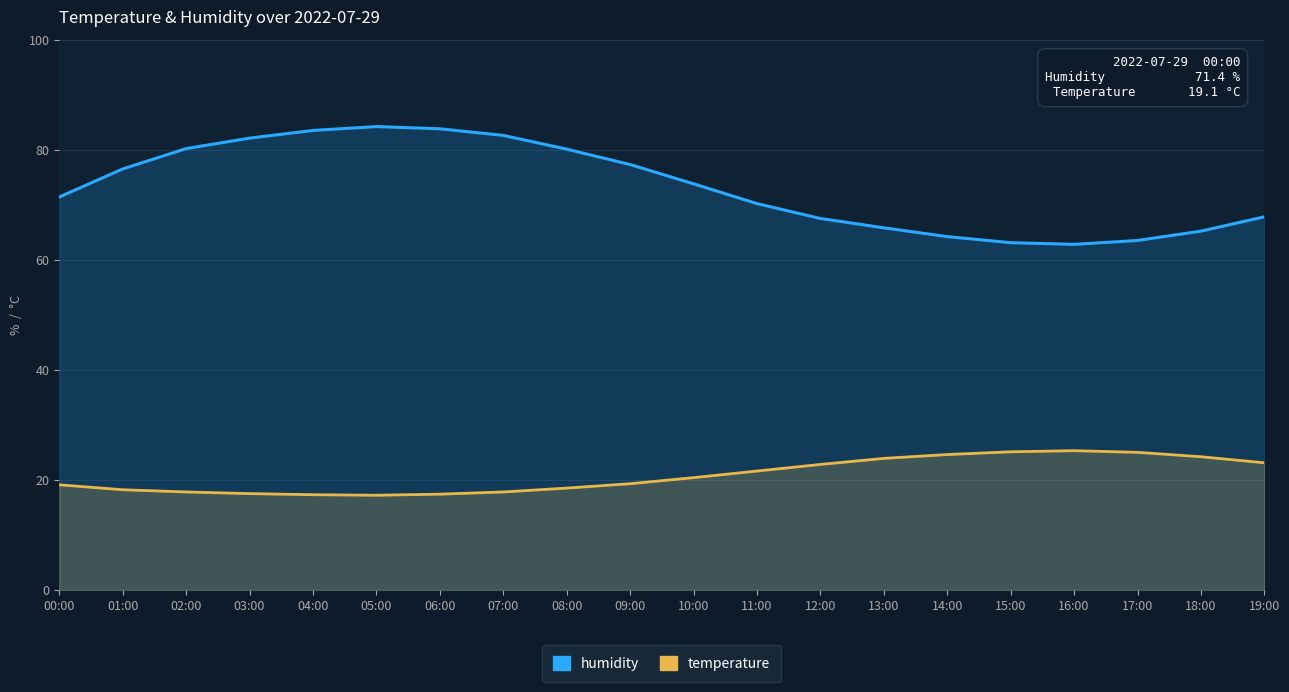

What is the difference between the second highest and minimum values in the temperature series?

7.9